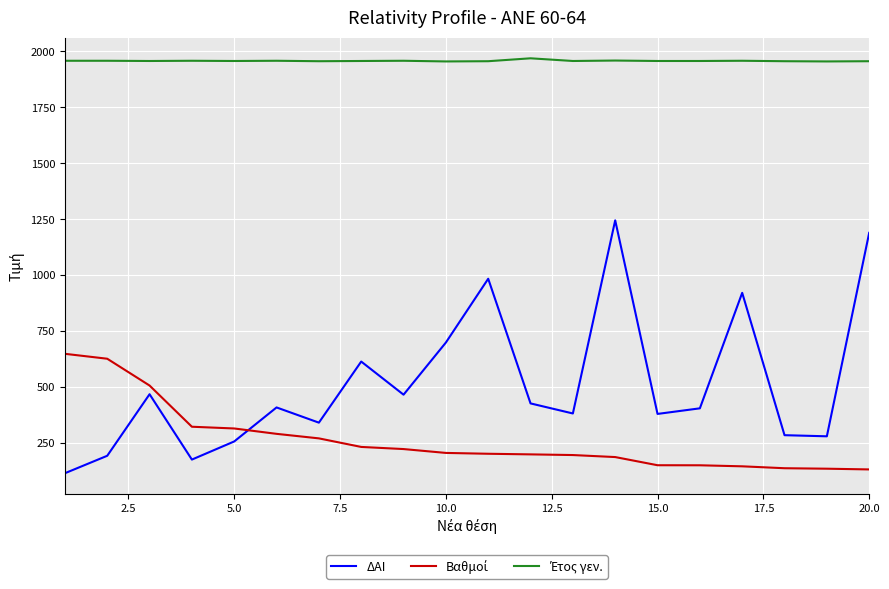

Count the number of data series in this chart.

3